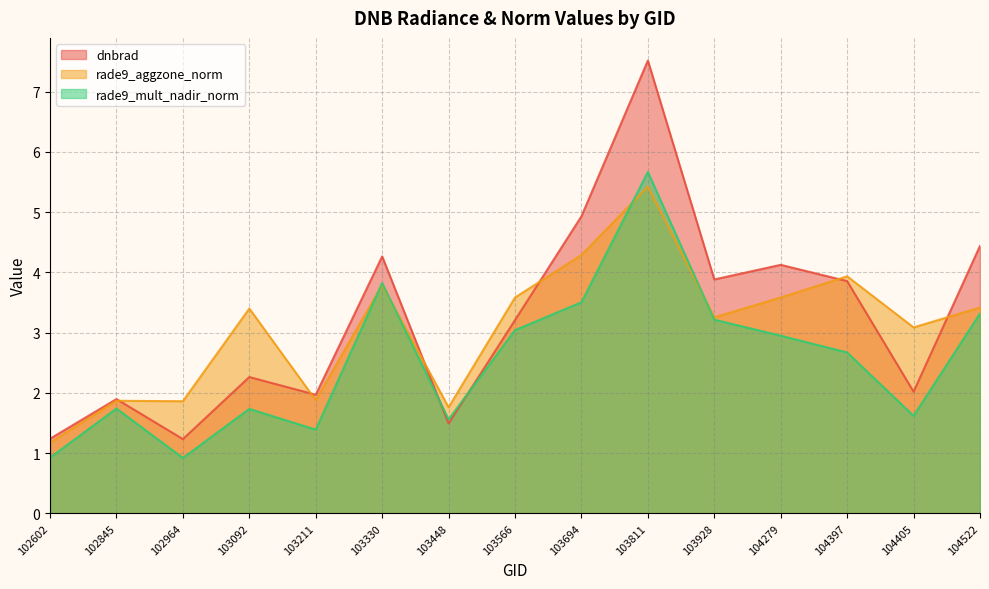

Which series ends up on top after the final intersection of dnbrad and rade9_aggzone_norm?

dnbrad